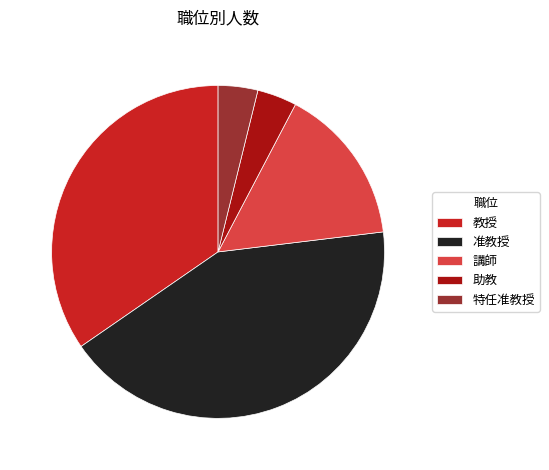

What is the largest slice in the pie chart?

准教授